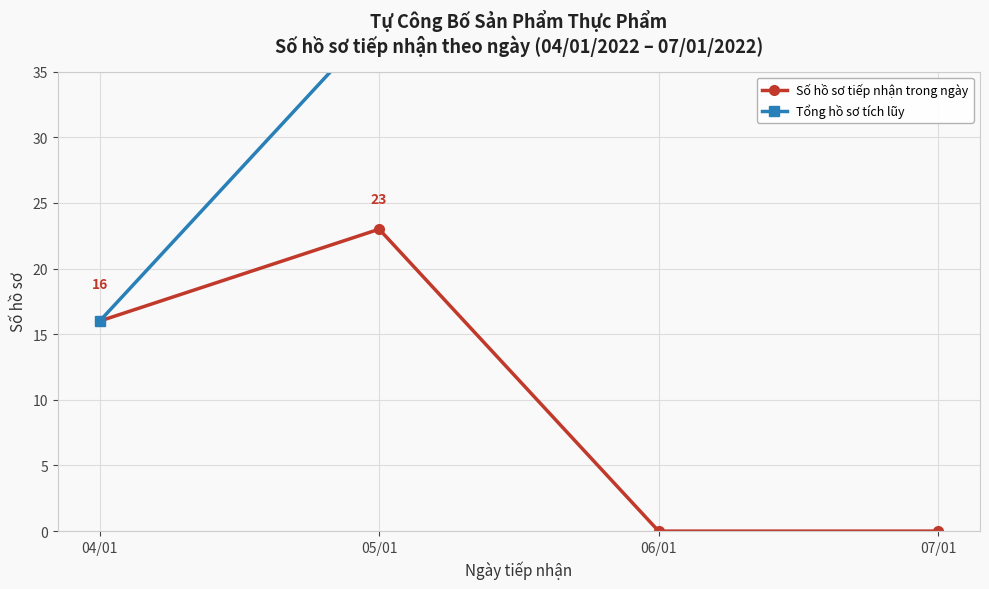

What is the lowest value of the Tổng hồ sơ tích lũy series?

16